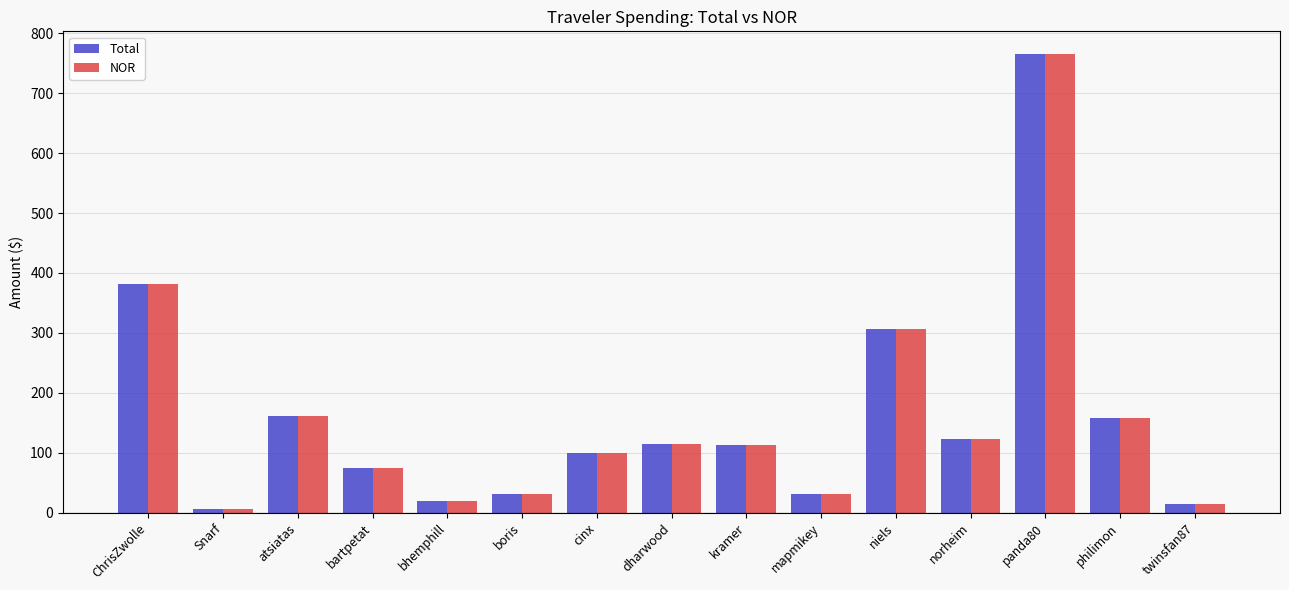

What is the label of the 13th bar from the left?

panda80